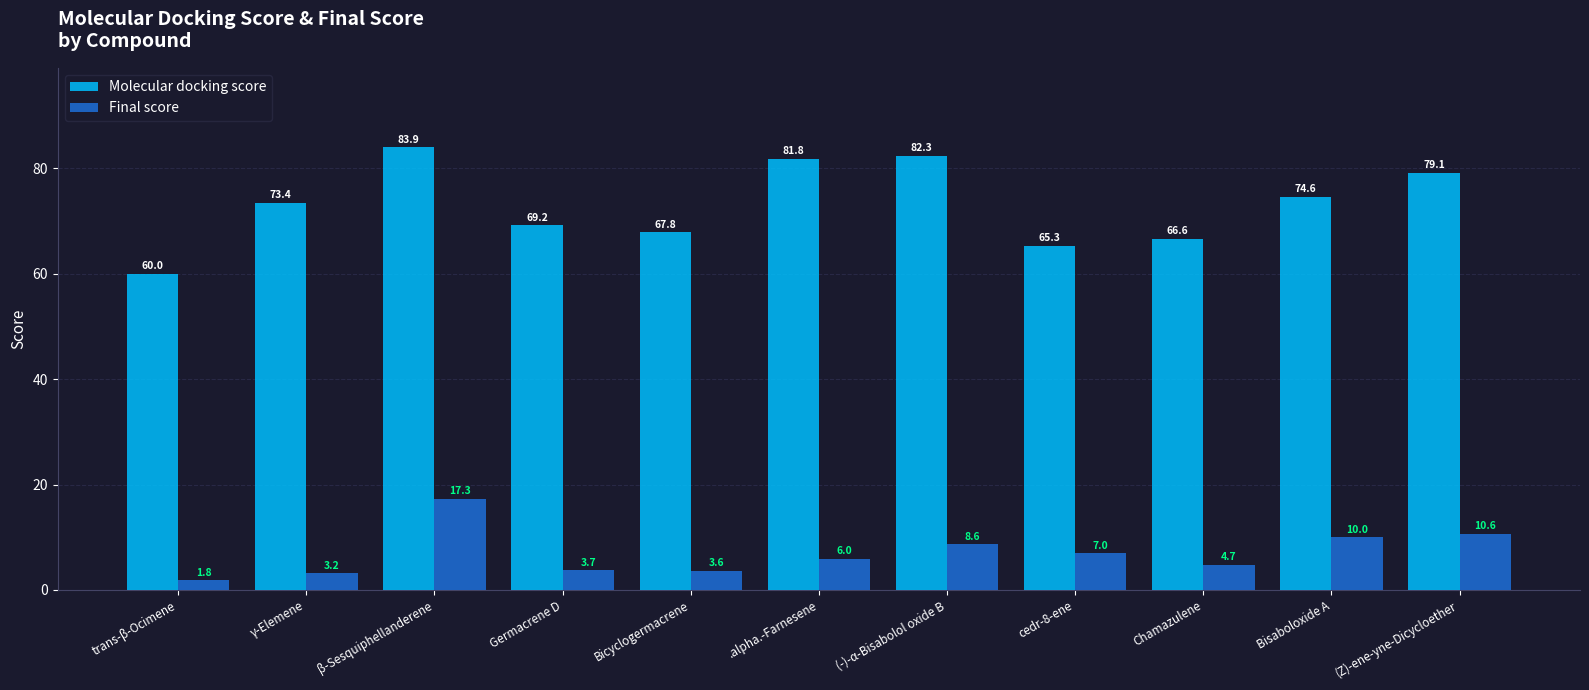

Rank the categories by Final score value from highest to lowest.

β-Sesquiphellanderene, (Z)-ene-yne-Dicycloether, Bisaboloxide A, (-)-α-Bisabolol oxide B, cedr-8-ene, .alpha.-Farnesene, Chamazulene, Germacrene D, Bicyclogermacrene, γ-Elemene, trans-β-Ocimene